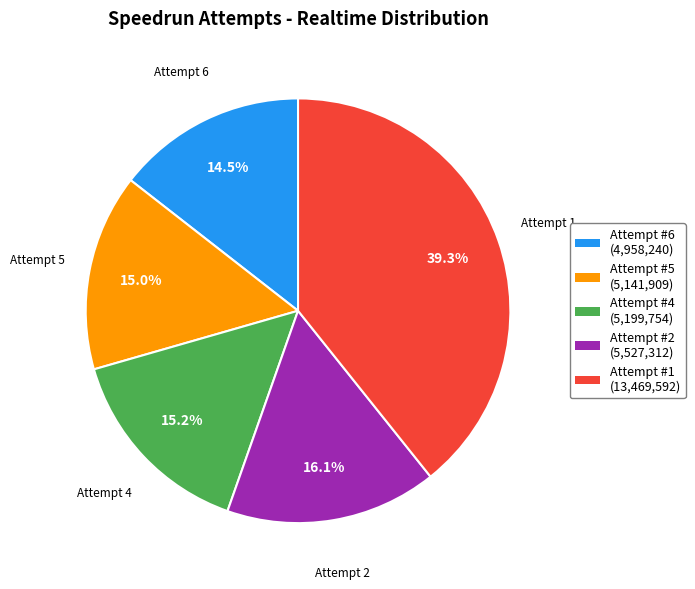

How many segments does this pie chart have?

5